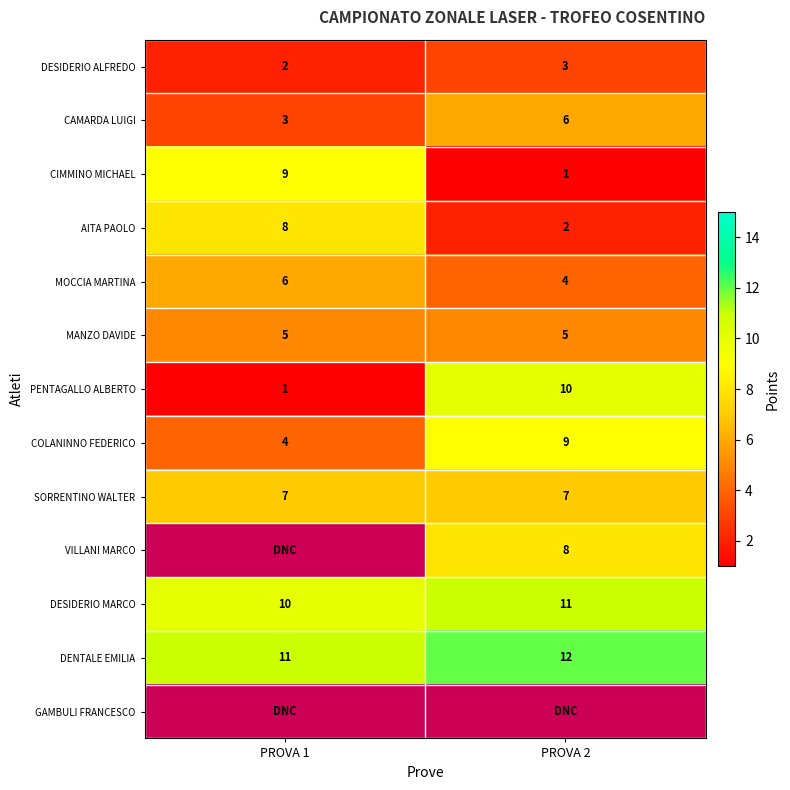

The CIMMINO MICHAEL series shows 15 at PROVA 1. True or false?

False